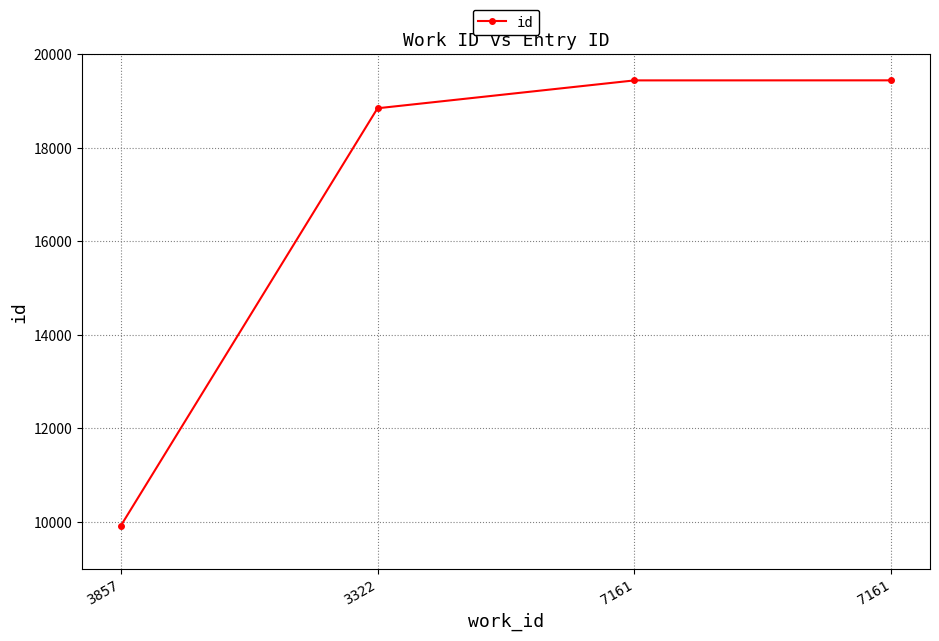

Reading left to right, list all the values displayed in this chart.

9907	18842	19438	19439